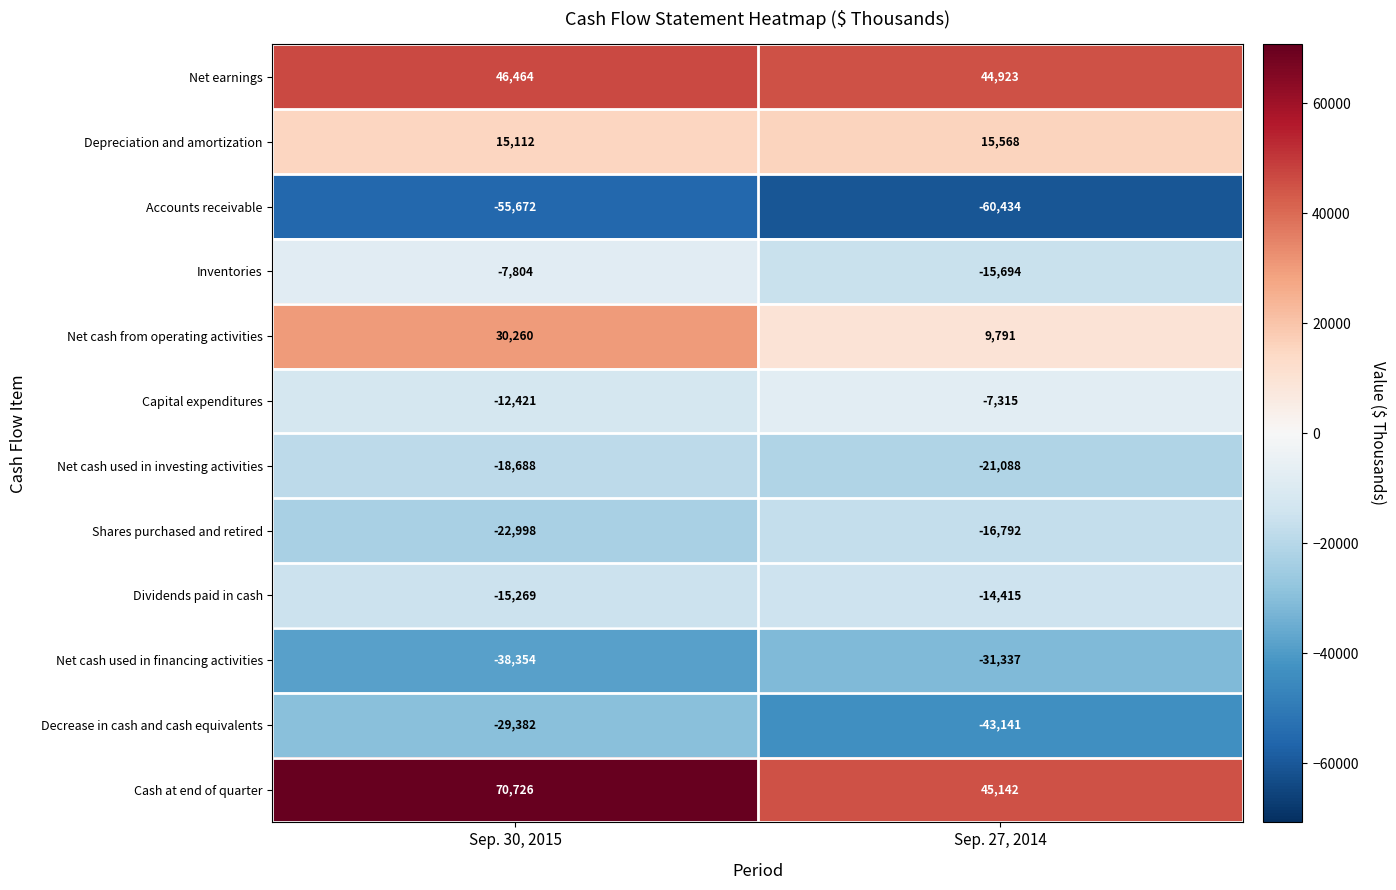

What is the minimum value shown in the chart?

-60434